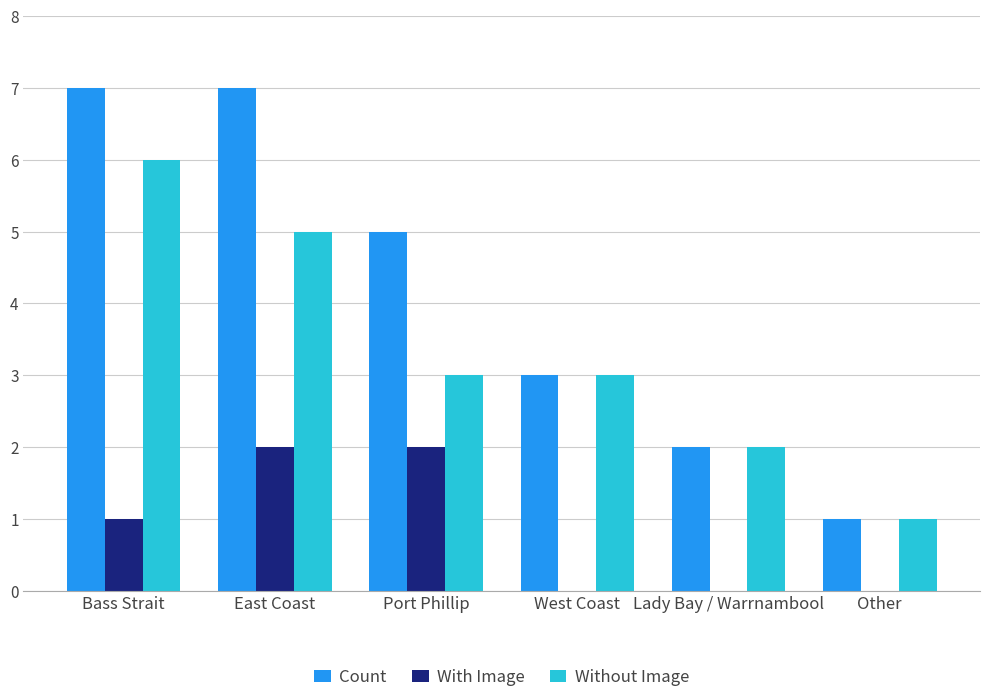

What is the sum of all Count values?

25